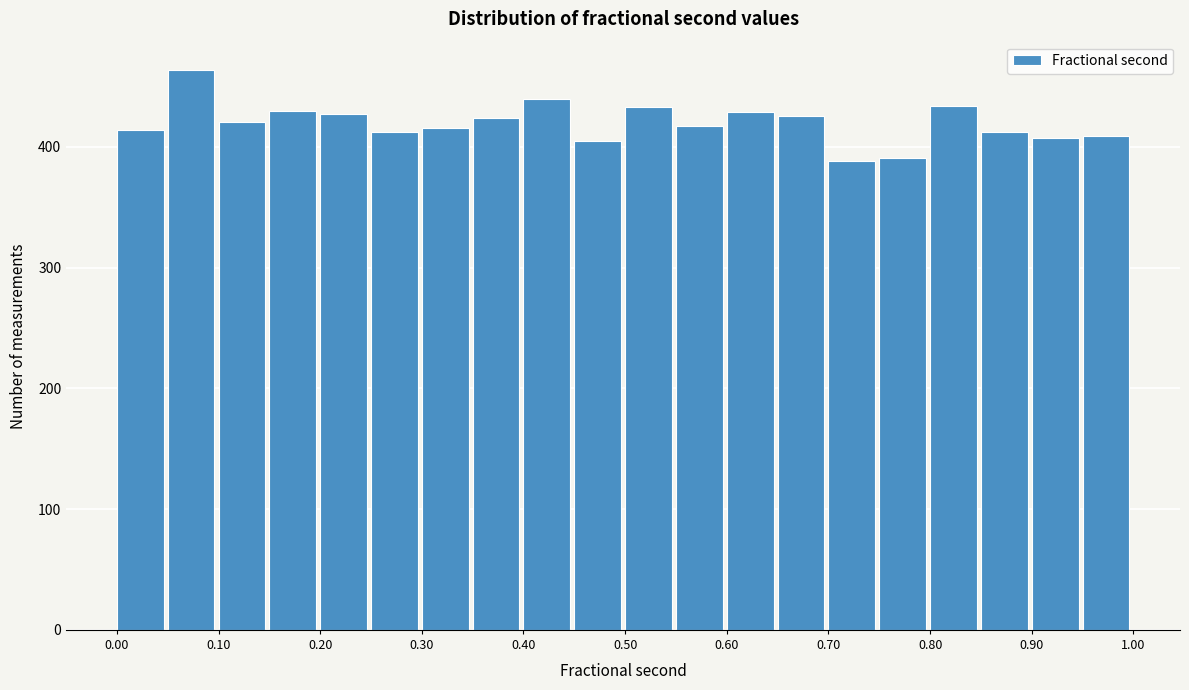

Reading left to right, transcribe this chart: for each bar, give the range it covers on the x-axis and its height. The values are not printed on the chart, so give them approximately, as read against the axis.

0.00 to 0.05: 410
0.05 to 0.10: 460
0.10 to 0.15: 420
0.15 to 0.20: 430
0.20 to 0.25: 430
0.25 to 0.30: 410
0.30 to 0.35: 420
0.35 to 0.40: 420
0.40 to 0.45: 440
0.45 to 0.50: 410
0.50 to 0.55: 430
0.55 to 0.60: 420
0.60 to 0.65: 430
0.65 to 0.70: 430
0.70 to 0.75: 390
0.75 to 0.80: 390
0.80 to 0.85: 430
0.85 to 0.90: 410
0.90 to 0.95: 410
0.95 to 1.00: 410